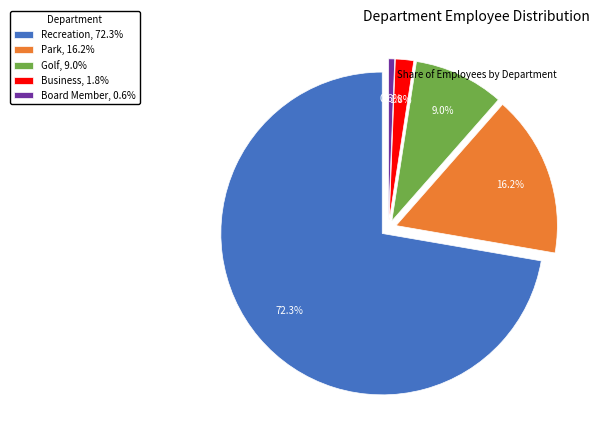

Does any single category account for the majority?

Yes